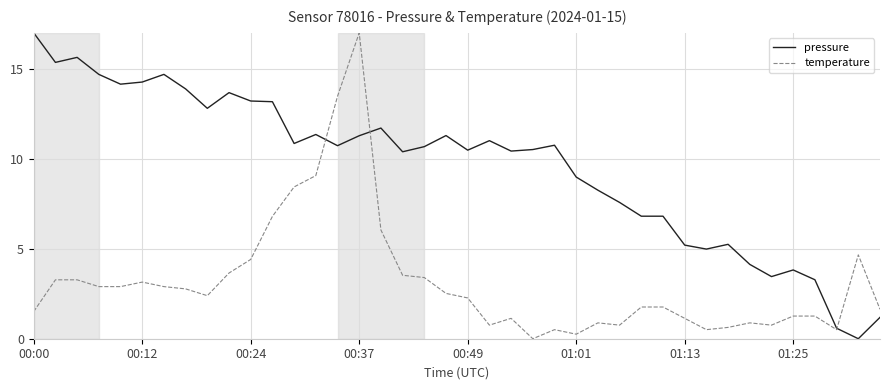

What is the highest value of the temperature series?

17.0